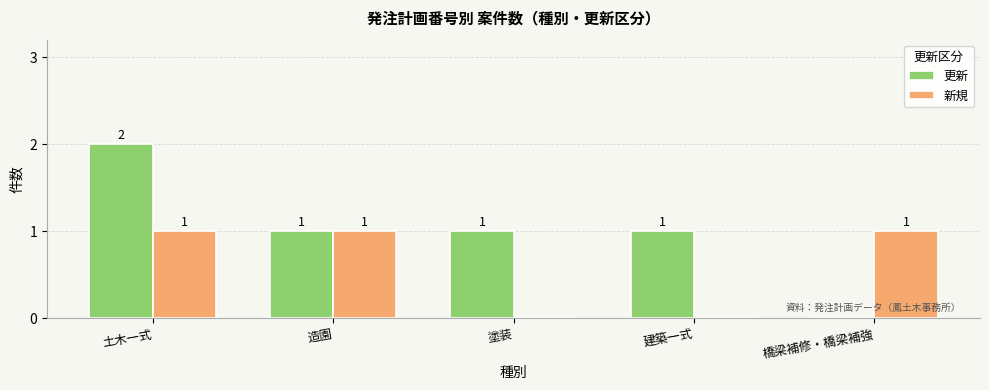

What is the sum of all 更新 values?

5